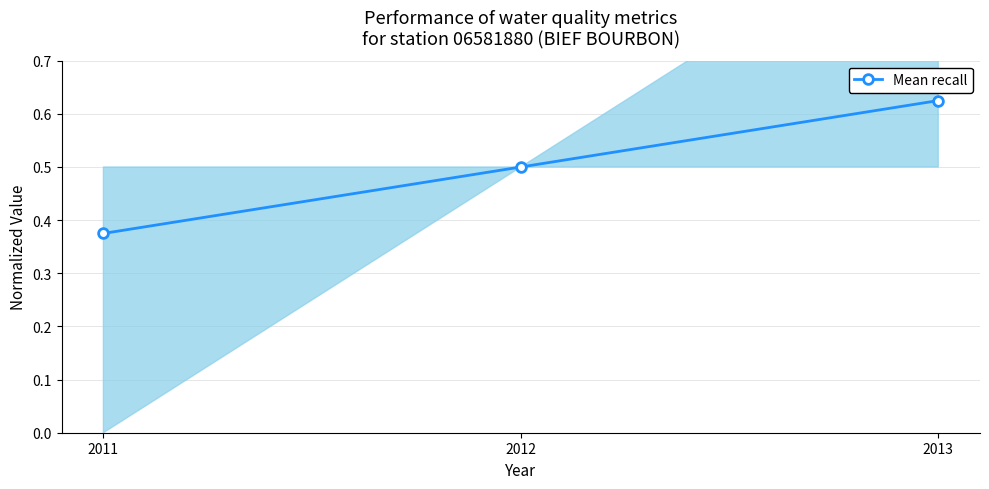

Reading left to right, list all the values displayed in this chart.

0.4	0.5	0.6